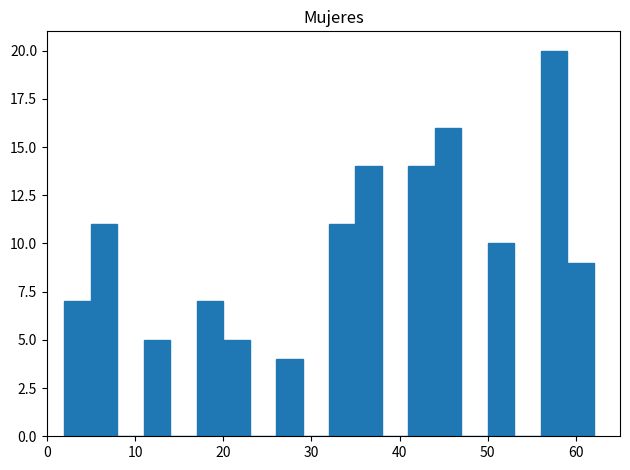

Read against the x-axis, roughly where is the centre of the tallest bar?

58